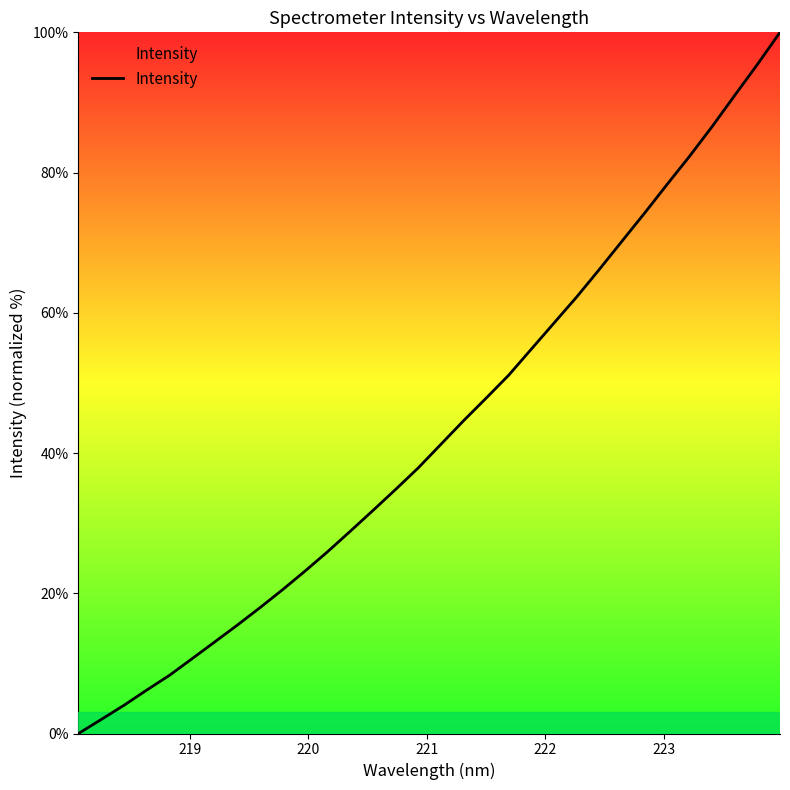

What is the difference between the maximum and minimum values?

100.0